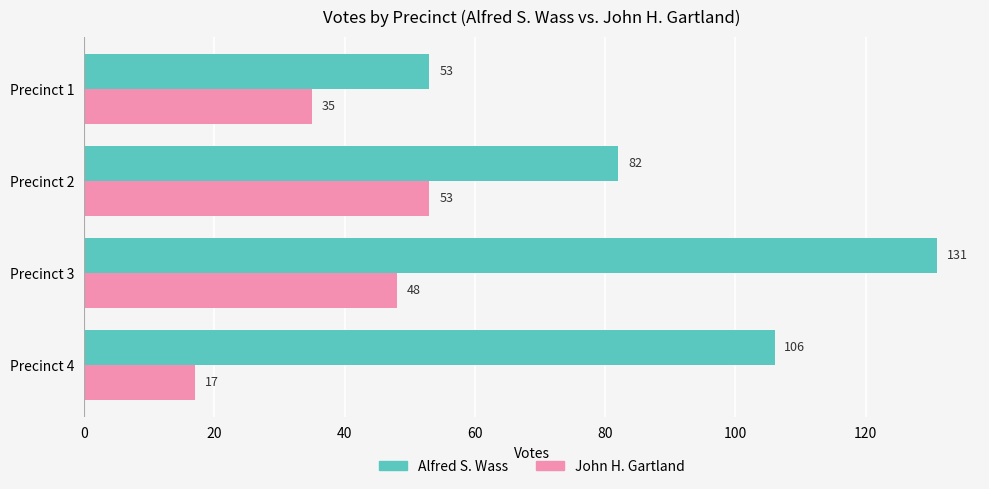

Count the number of data series in this chart.

2